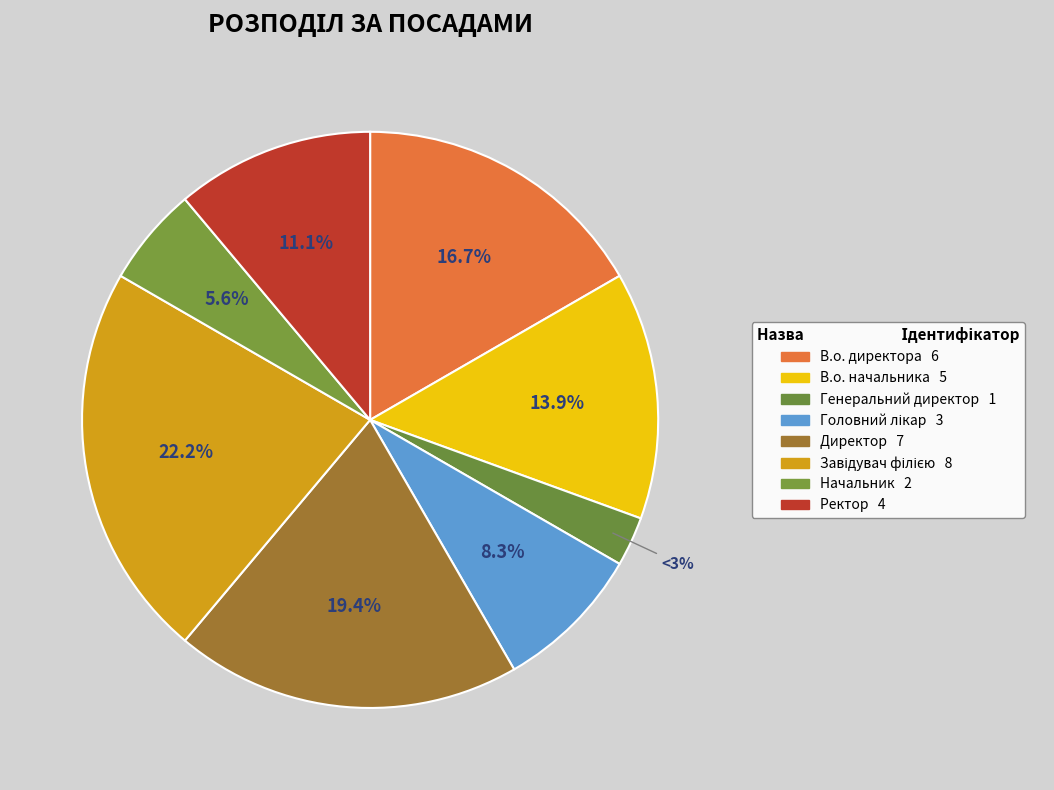

To the nearest percent, what percentage of the pie is Генеральний директор?

3%